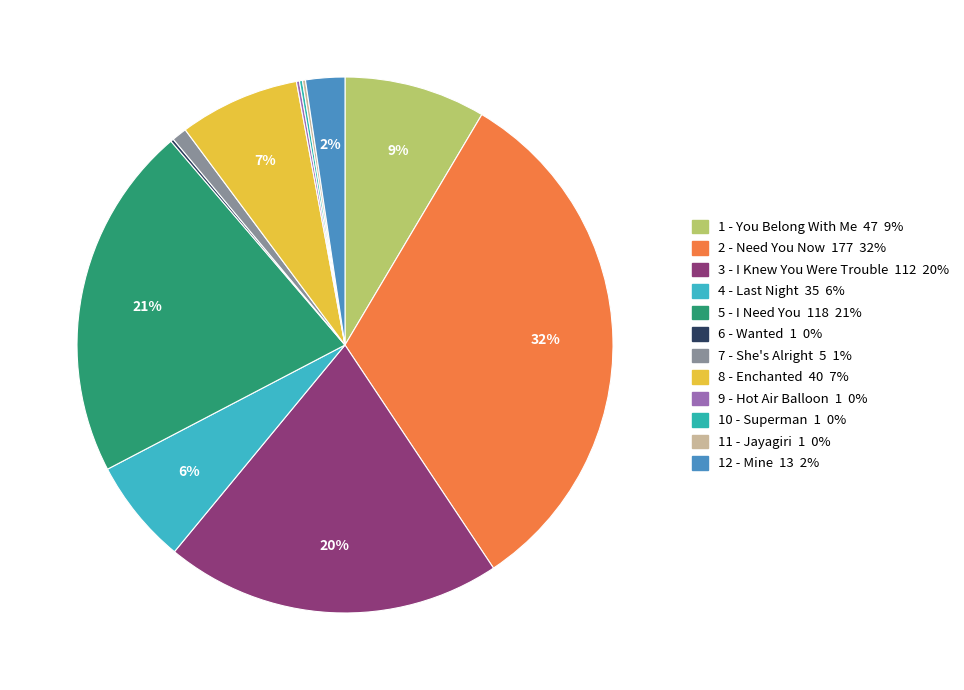

How many segments does this pie chart have?

12